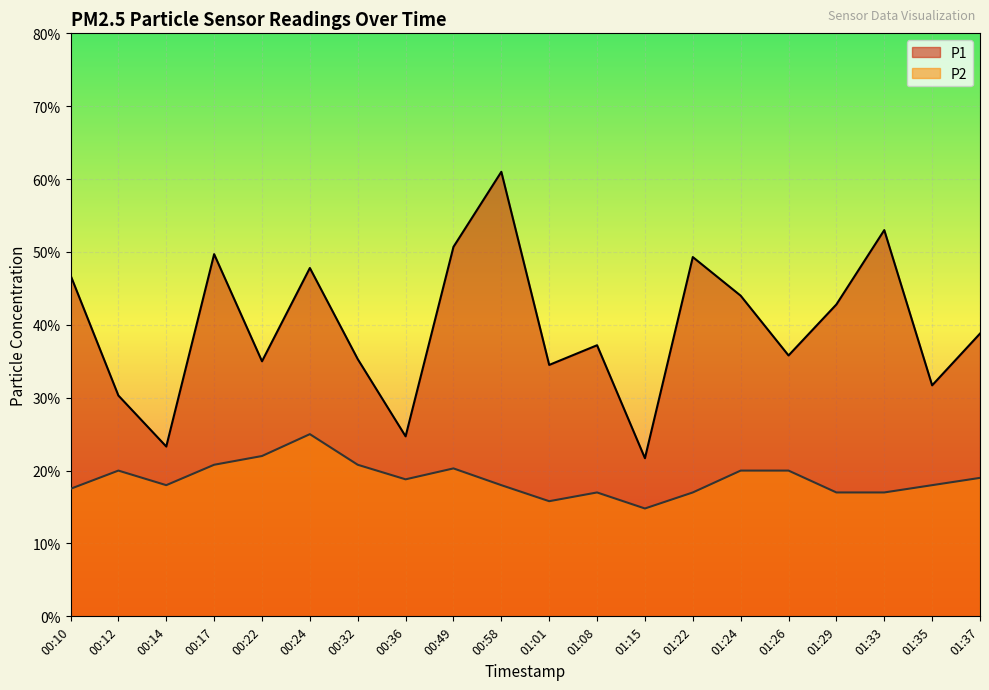

True or false: P2 and P1 intersect in this chart.

False